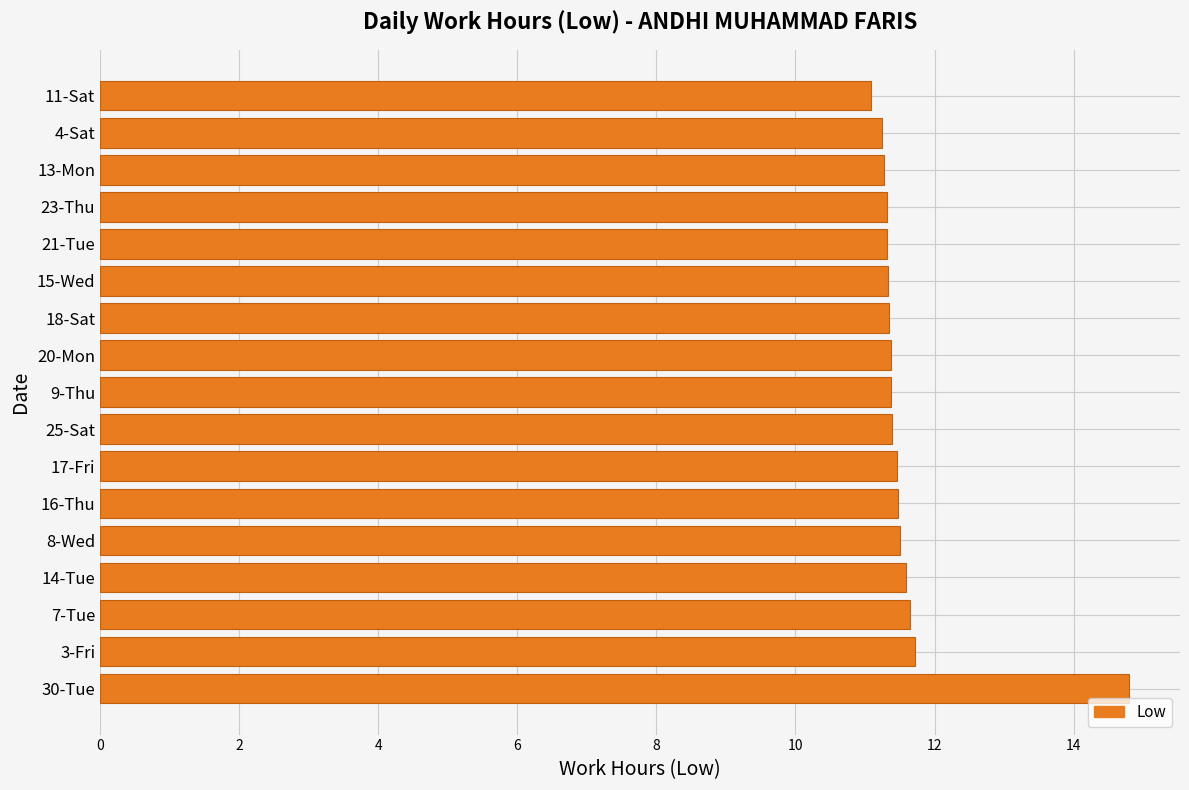

Count the number of data series in this chart.

1